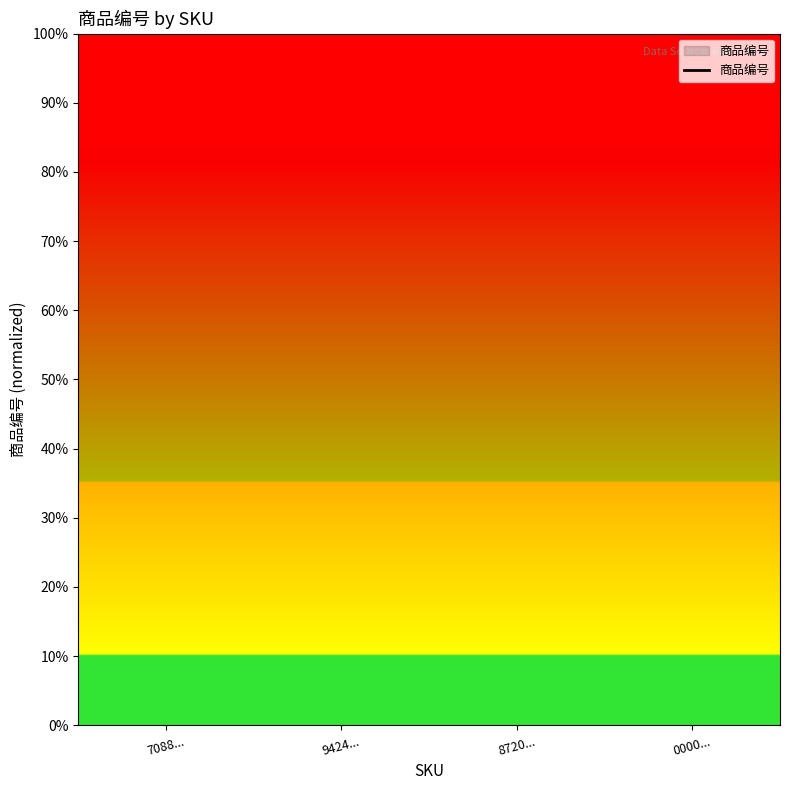

Rank the categories by value from lowest to highest.

7088..., 9424..., 8720..., 0000...